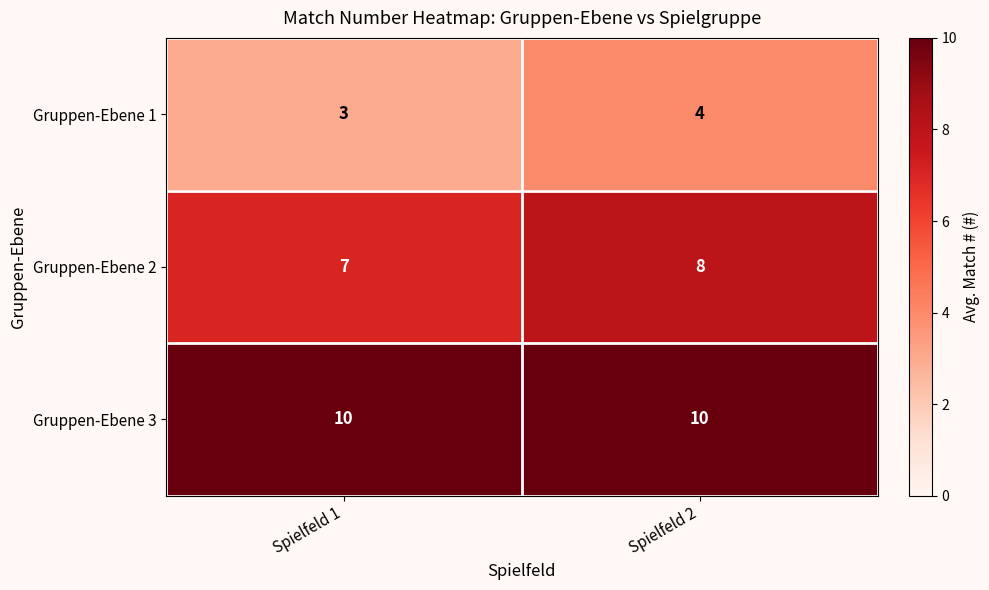

Read the Gruppen-Ebene 3 value at Spielfeld 1.

10